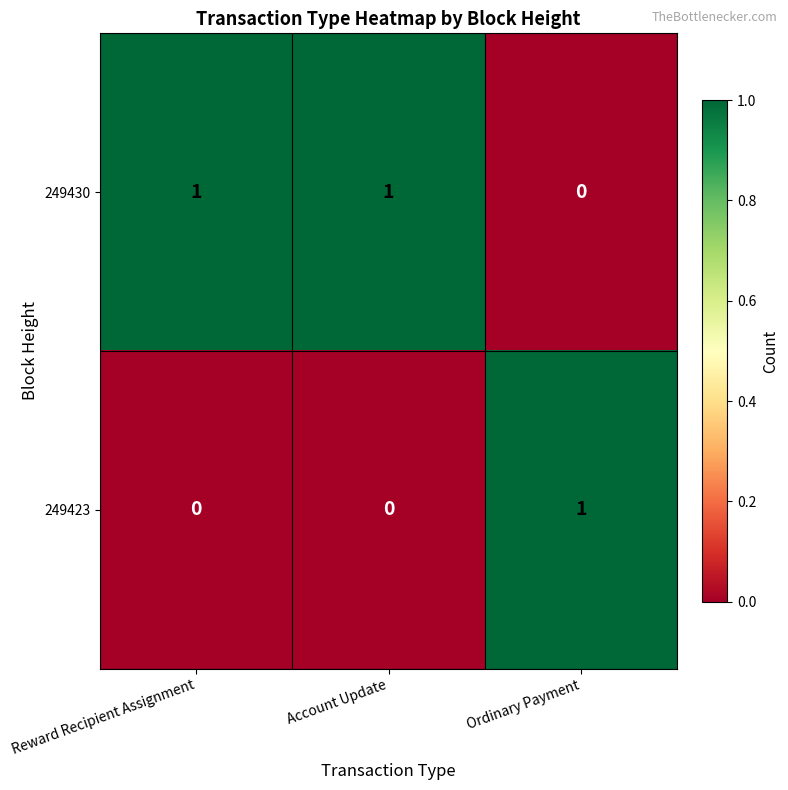

Reading left to right, extract all data points from this chart.

249430: Reward Recipient Assignment=1	Account Update=1	Ordinary Payment=0
249423: Reward Recipient Assignment=0	Account Update=0	Ordinary Payment=1